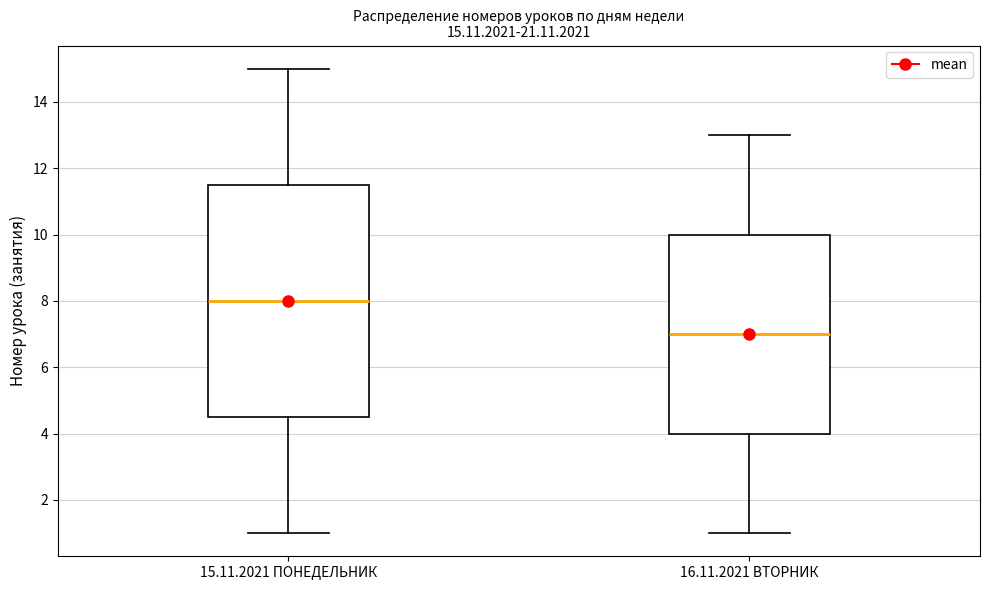

Which box is the tallest, from its lower edge to its upper edge?

15.11.2021 ПОНЕДЕЛЬНИК